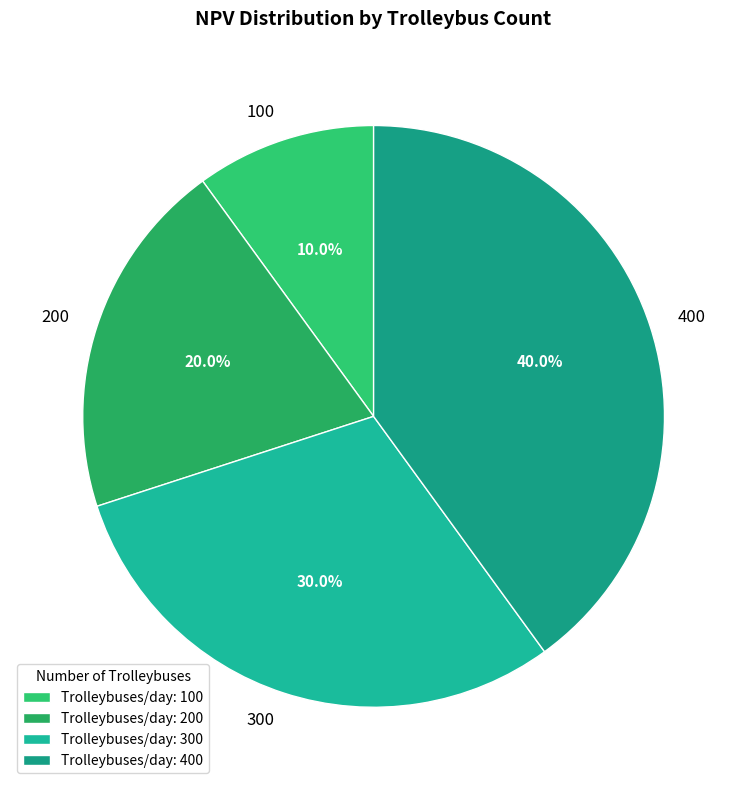

Is there any slice that represents more than half of the pie?

No